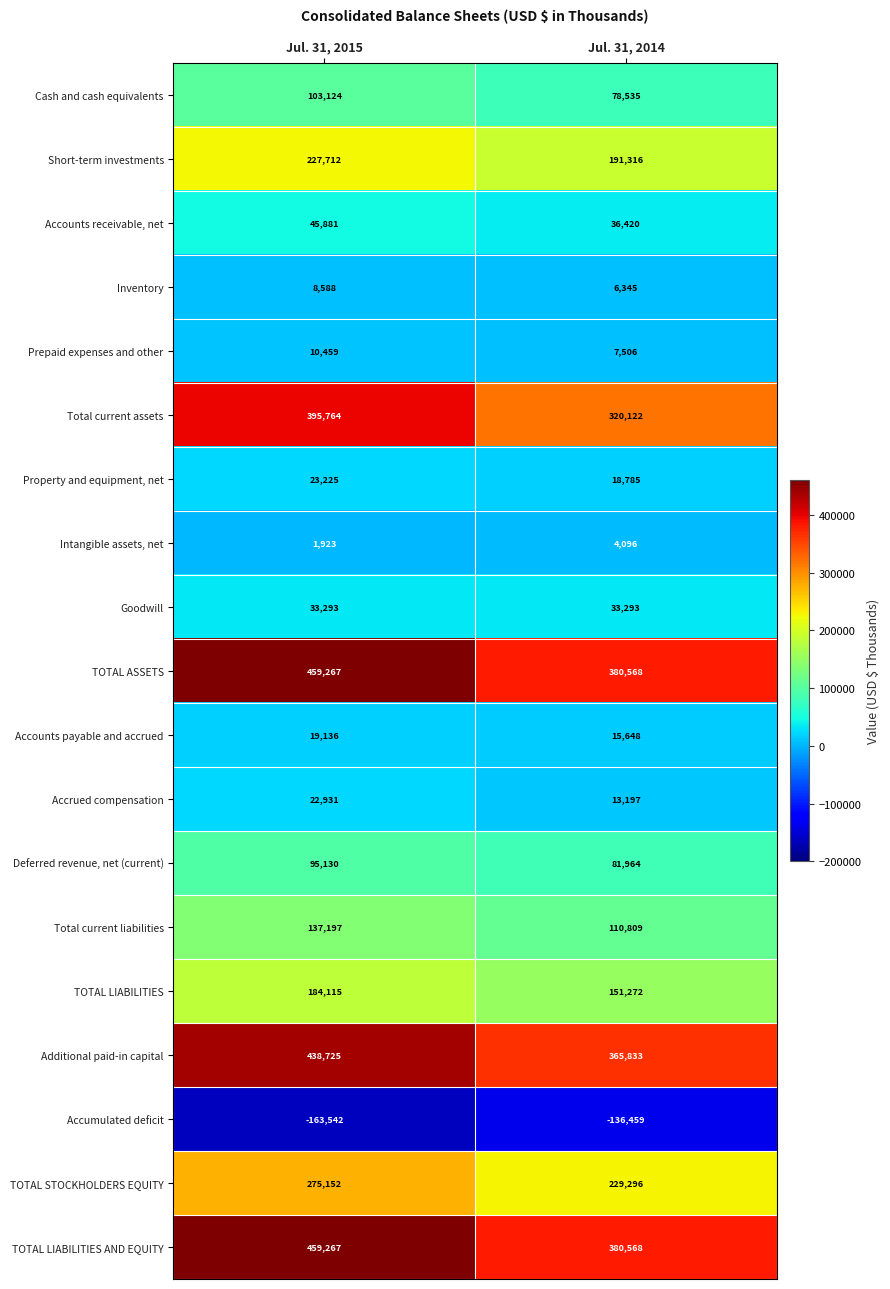

The value of Accrued compensation at Jul. 31, 2015 is 22931. True or false?

True